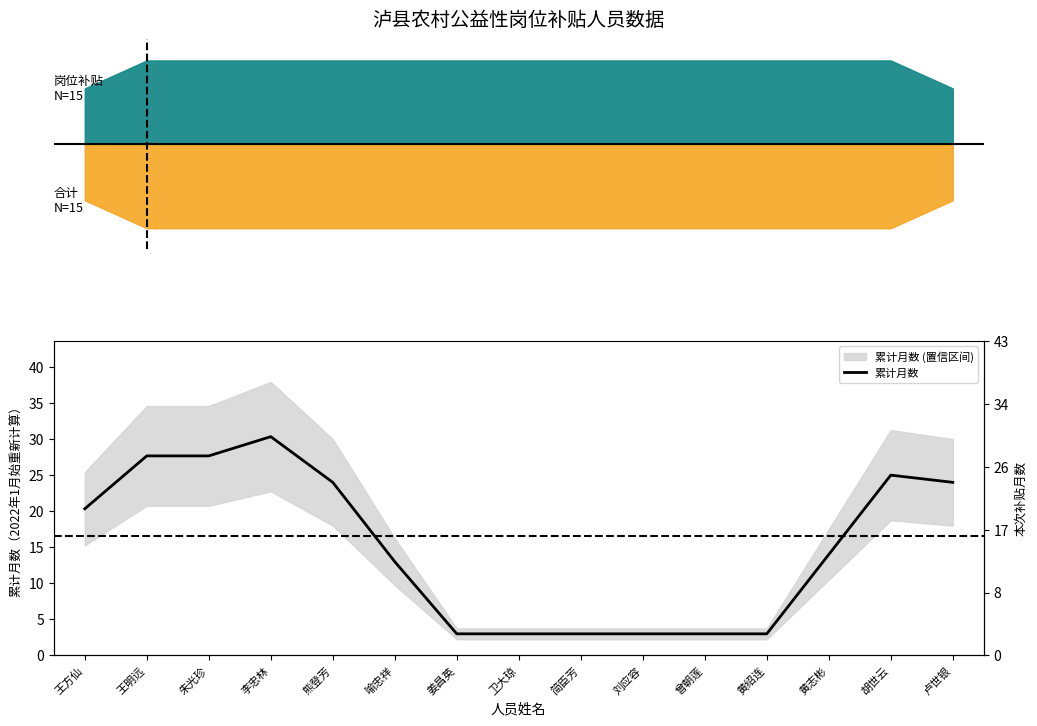

What is the difference between the maximum and minimum values?

27.3